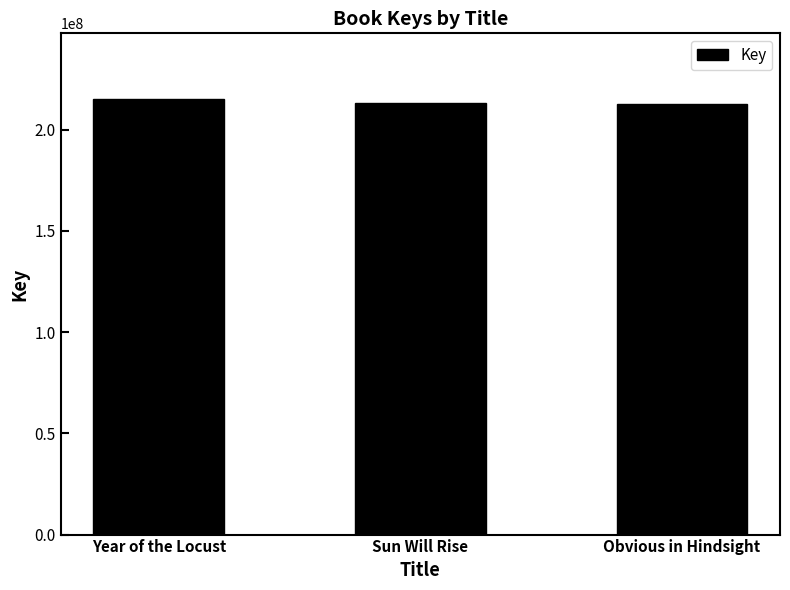

What is the smallest value displayed?

212479755